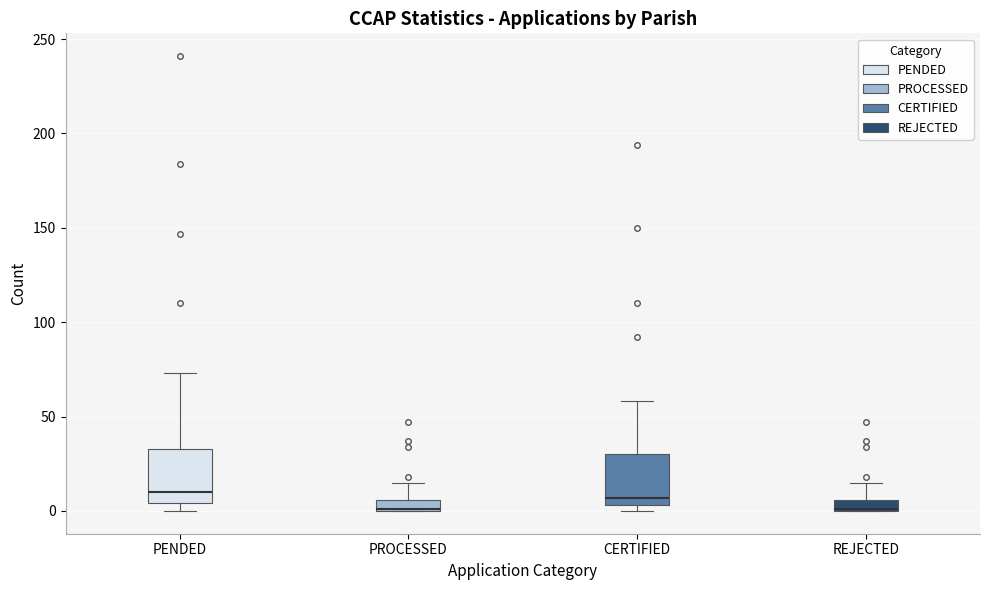

Where does the median line of the box for PENDED sit on the y-axis? The values are not printed on the chart, so give them approximately, as read against the axis.

10